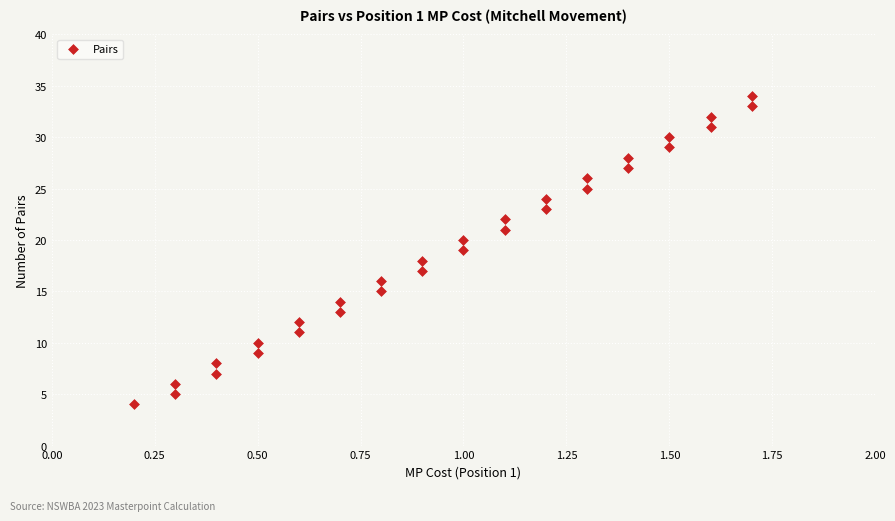

What is the range of Y values (max minus min)?

30